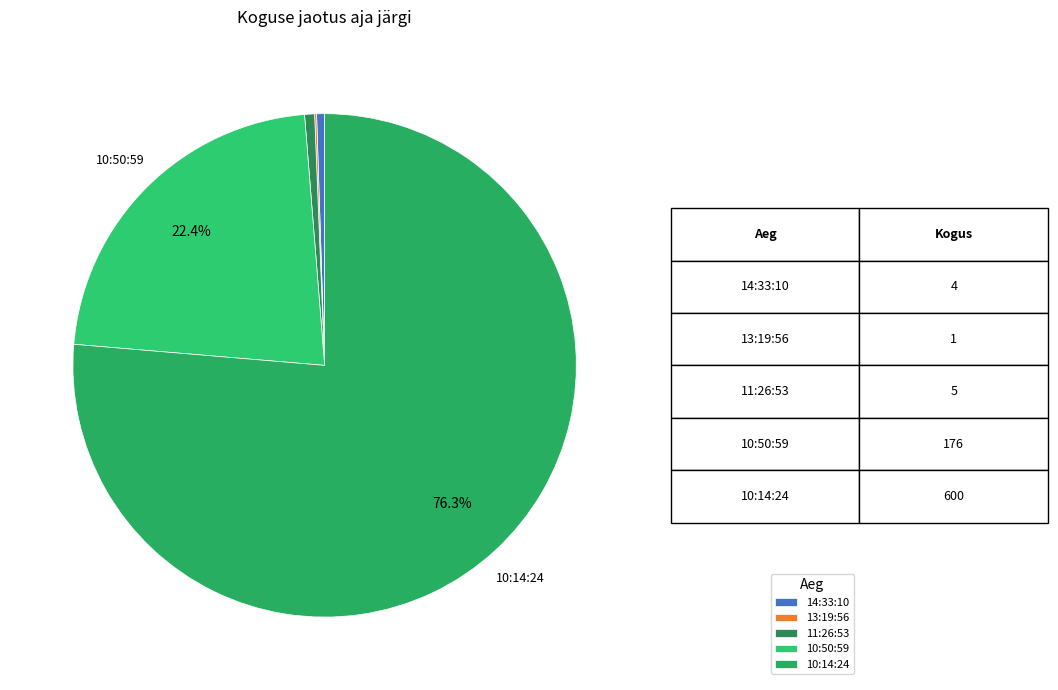

To the nearest percent, what is the combined percentage of 13:19:56 and 10:50:59?

23%